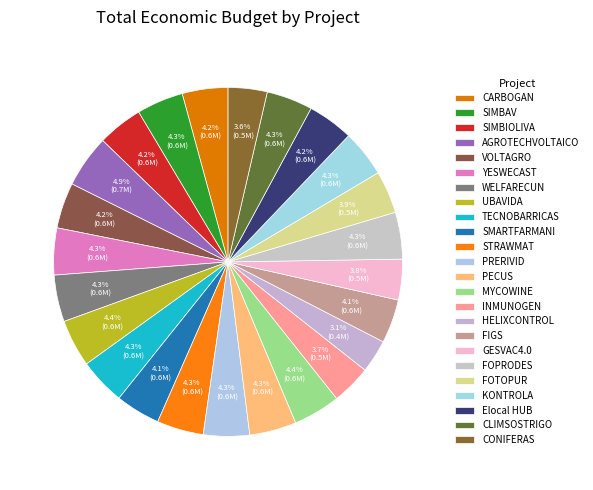

To the nearest percent, what is the average slice percentage?

4%